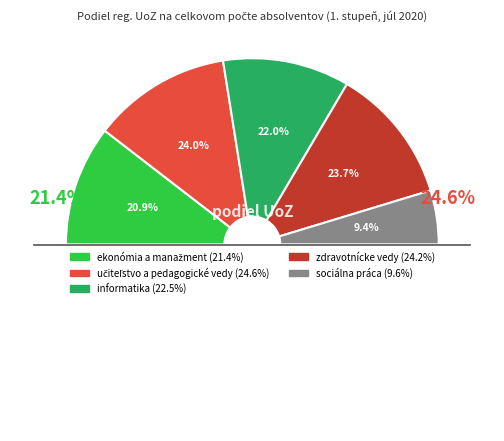

Is it true that učiteľstvo a pedagogické vedy is 35% of the pie?

False